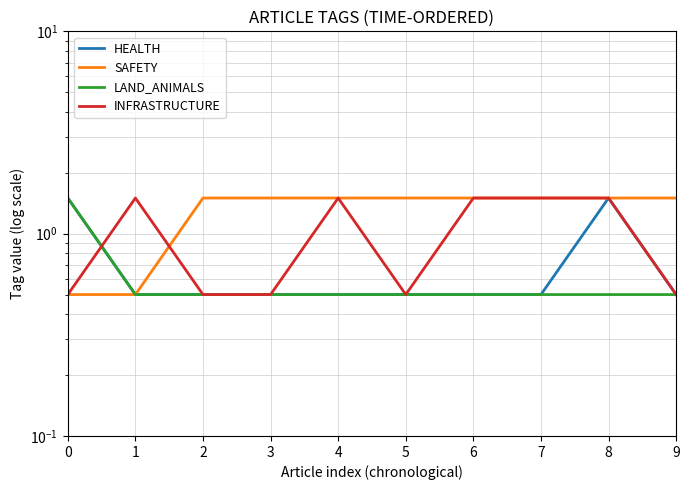

At how many categories does at least one series exceed 0?

10